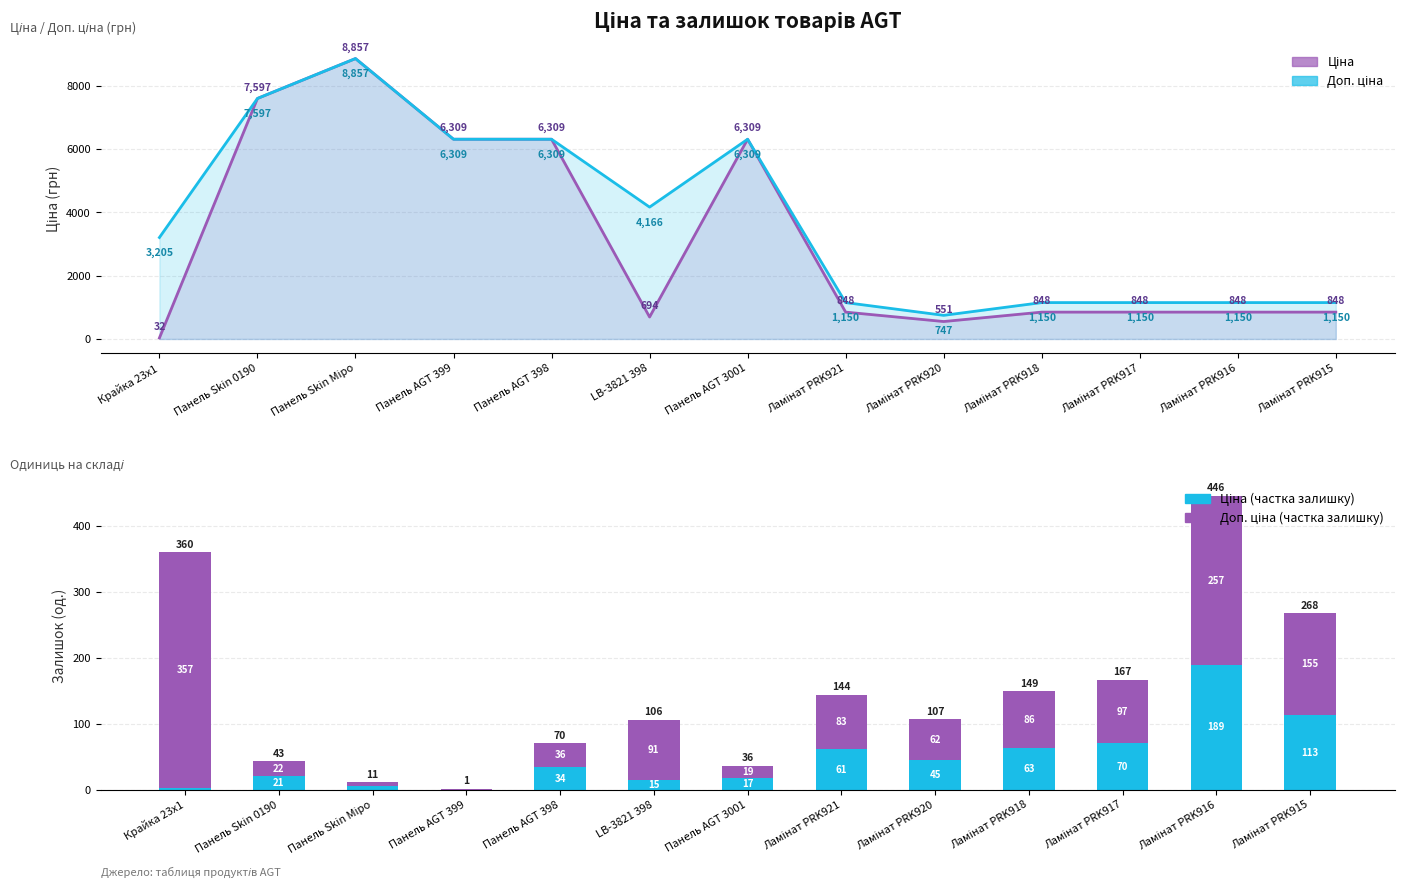

What is the value of the Доп. ціна bar at the 9th from the left?

747.0